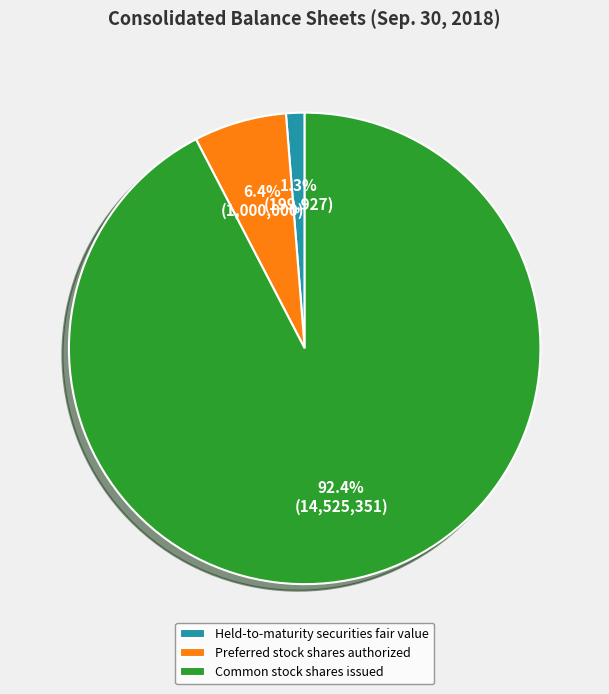

Is Held-to-maturity securities fair value the majority of the pie?

No